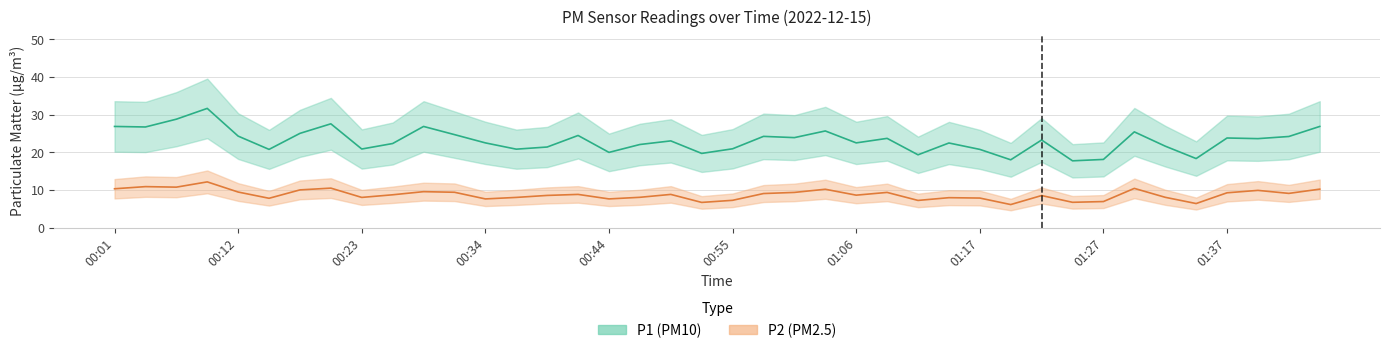

What is the difference between the P1 values at 01:24 and 01:32?

3.9